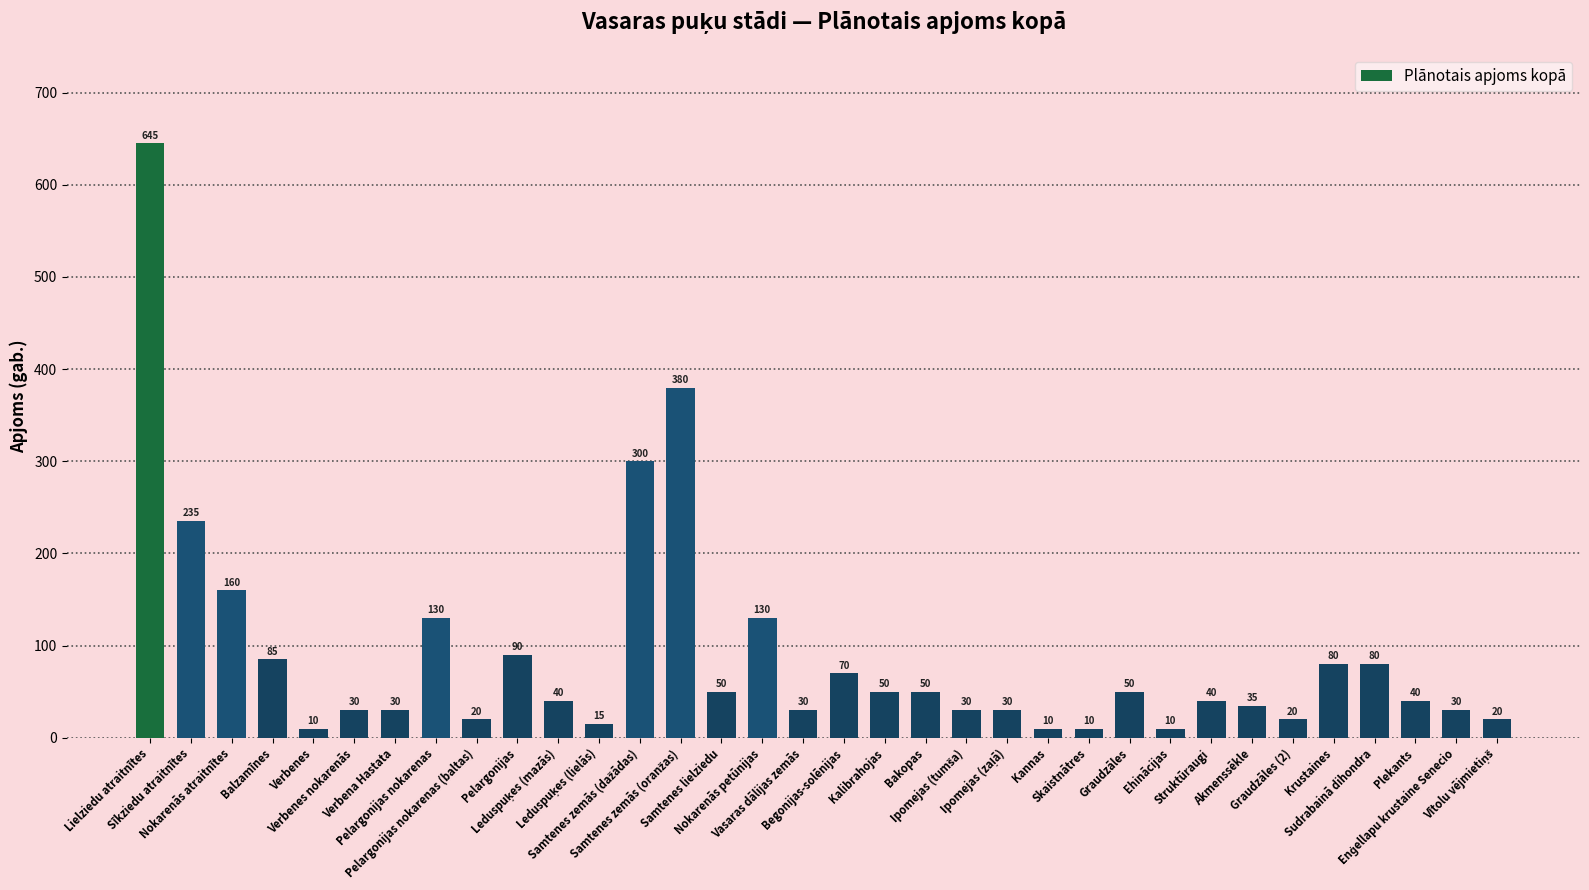

At which category does the chart reach its peak across all series?

Lielziedu atraitnītes